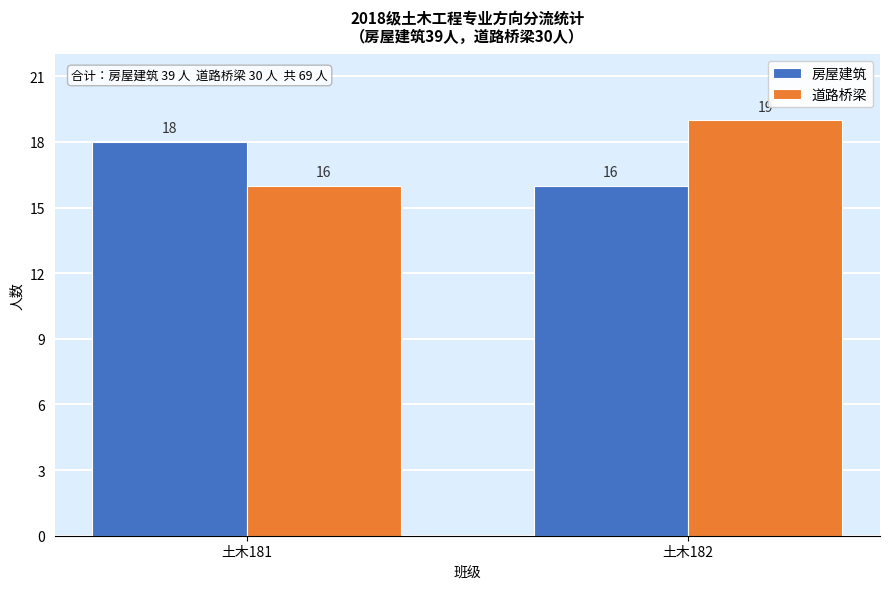

Reading left to right, what are all the values shown in this chart?

房屋建筑: 18	16
道路桥梁: 16	19